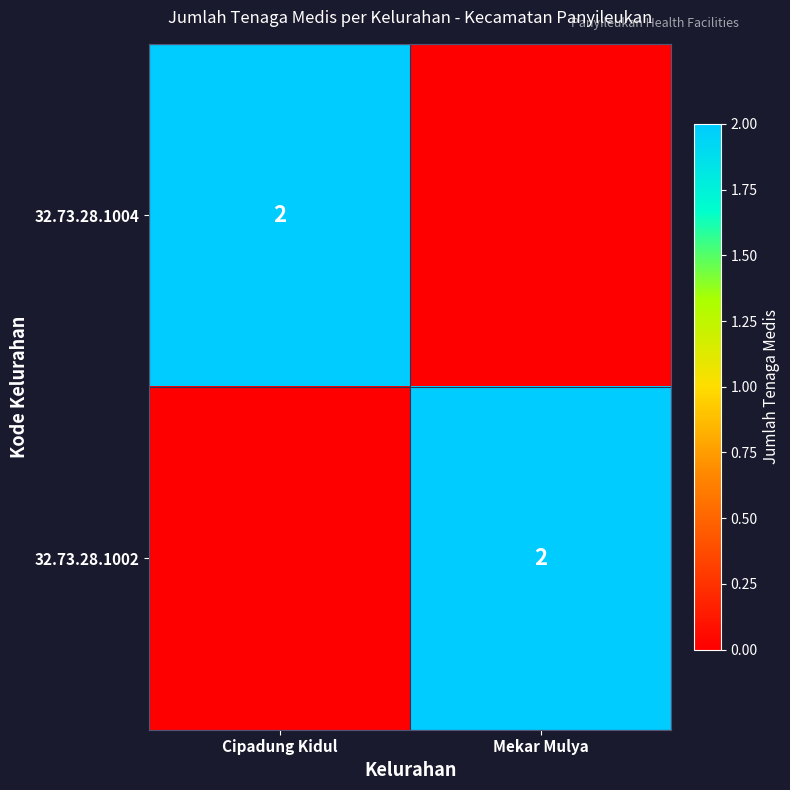

What is the difference between the maximum and minimum values in the 32.73.28.1002 series?

2